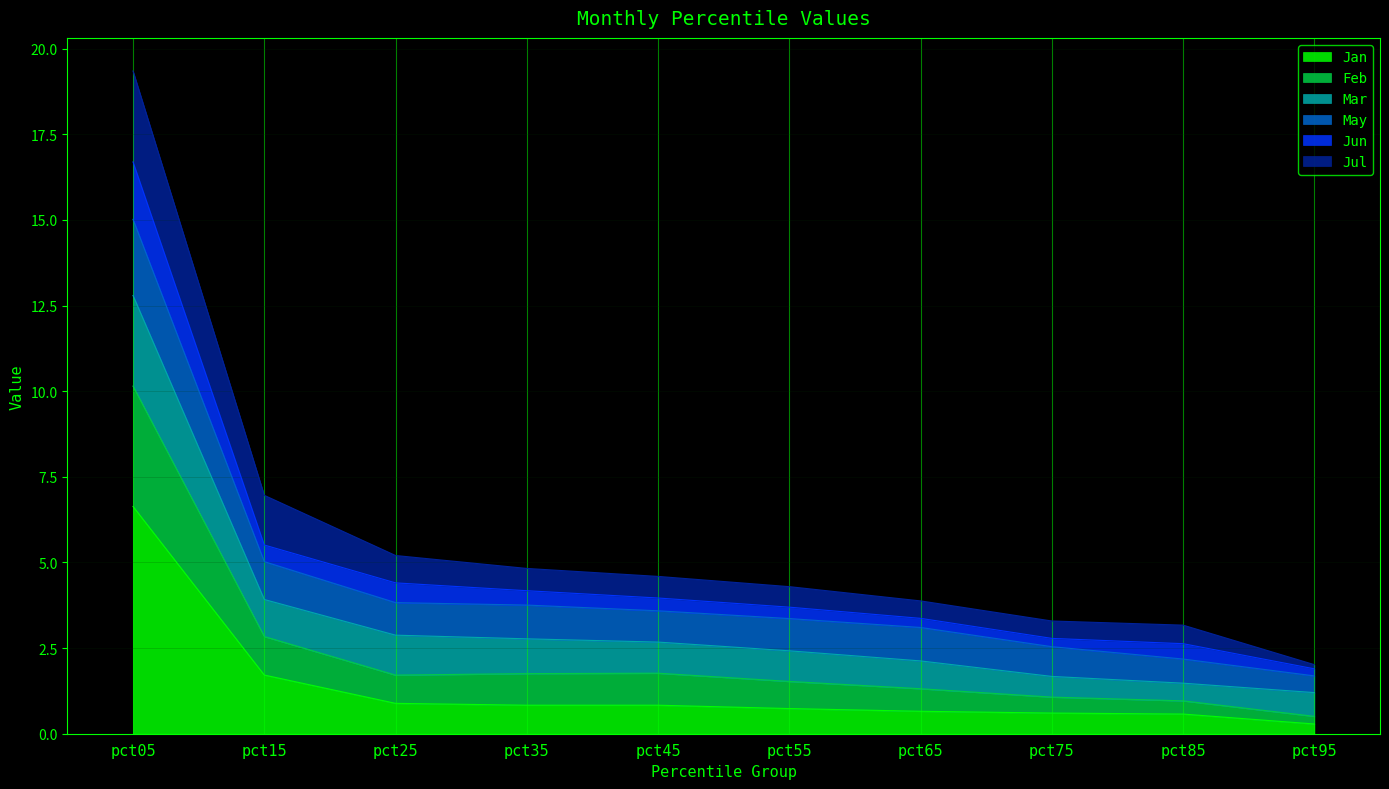

What is the difference between the Jun values at pct85 and pct05?

14.1